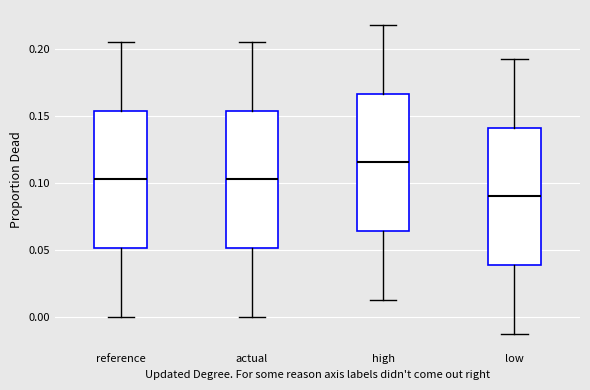

Where is the upper edge of the box for low on the y-axis? The values are not printed on the chart, so give them approximately, as read against the axis.

0.140